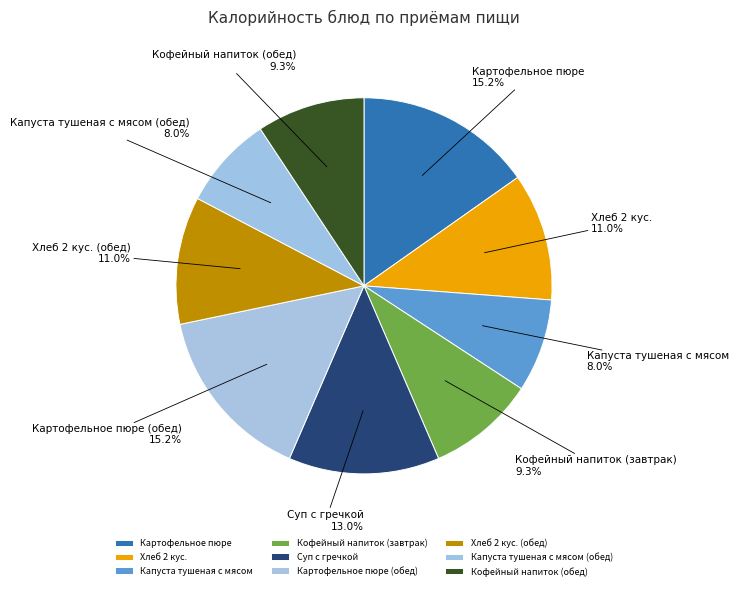

To the nearest percent, what percentage of the pie is Капуста тушеная с мясом (обед)?

8%